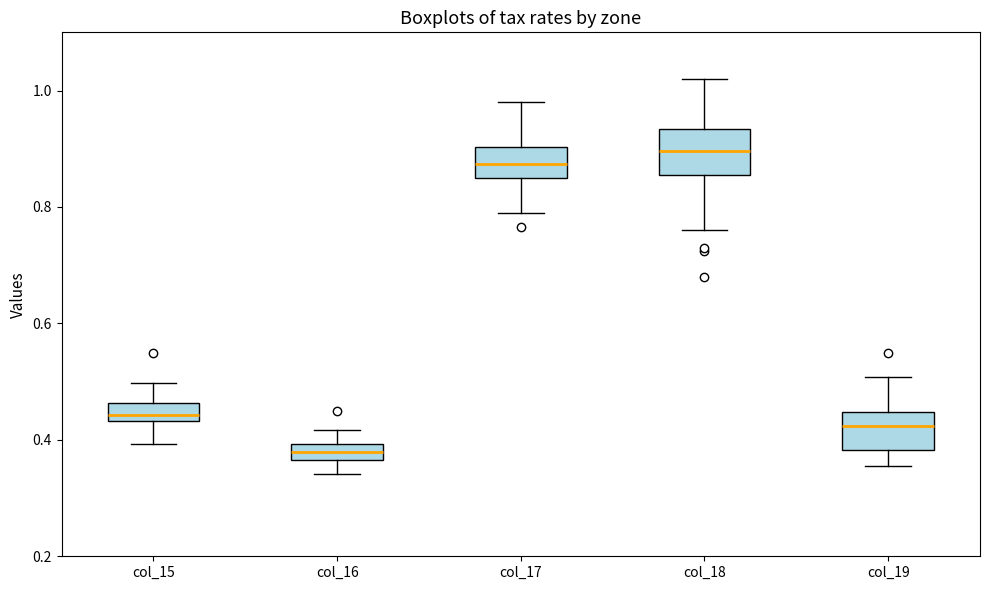

Which box has the lowest median line?

col_16